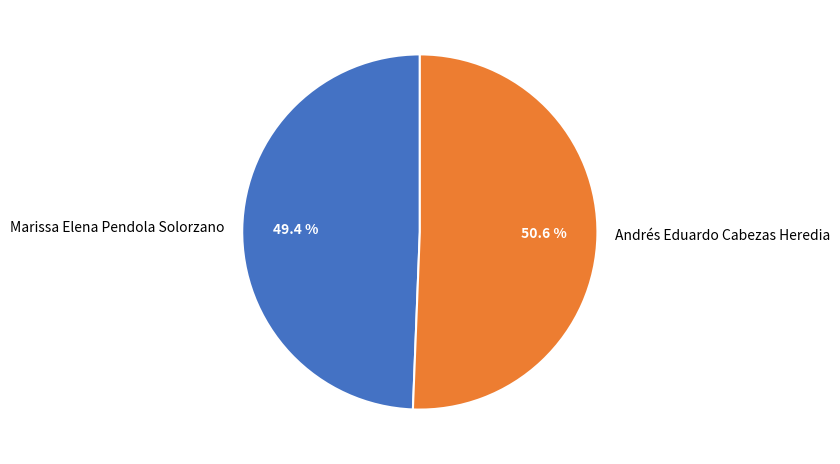

What is the ratio of the value at Andrés Eduardo Cabezas Heredia to the value at Marissa Elena Pendola Solorzano?

1.0